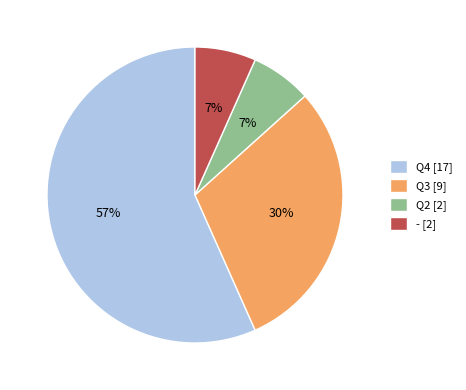

Is Q4 [17] the majority of the pie?

Yes